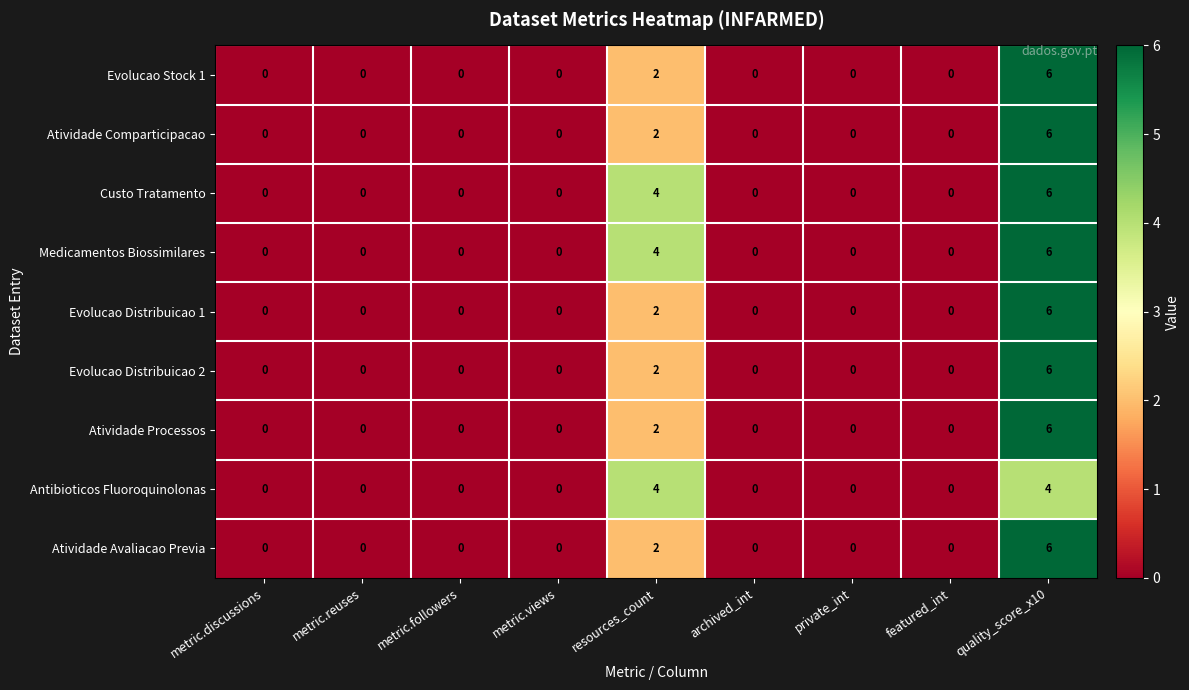

At which category does the chart reach its peak across all series?

quality_score_x10